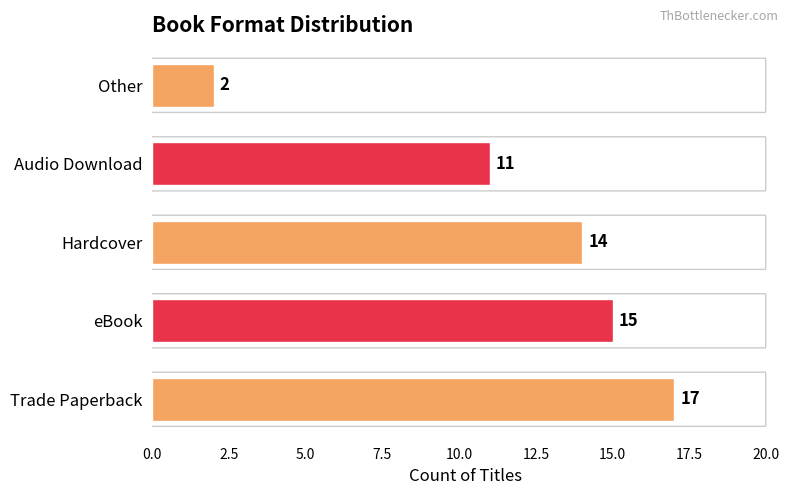

True or false: the data shows 8 at eBook.

False